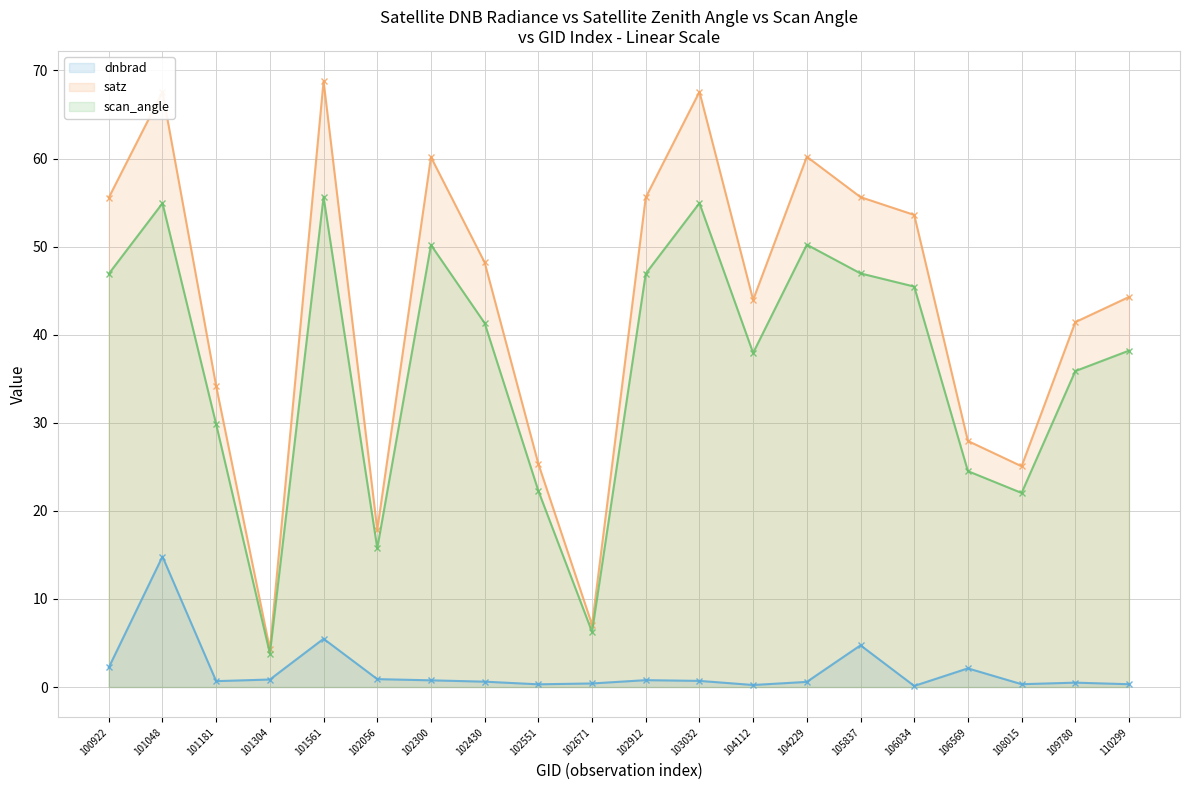

Which series changed the most between 102430 and 106034?

satz